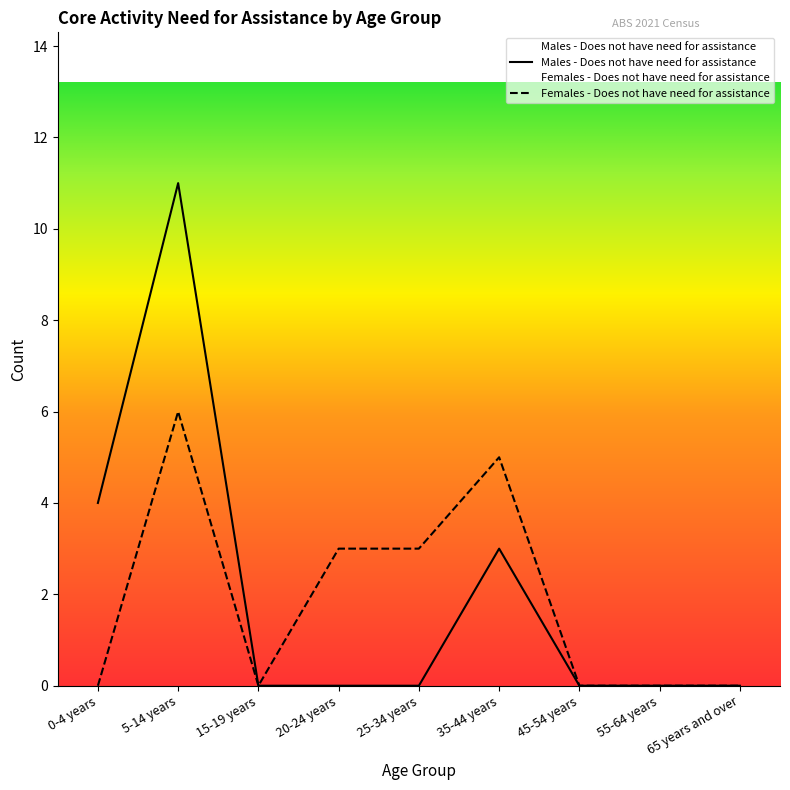

At 45-54 years, list the series in order from smallest to largest.

Males - Does not have need for assistance, Females - Does not have need for assistance